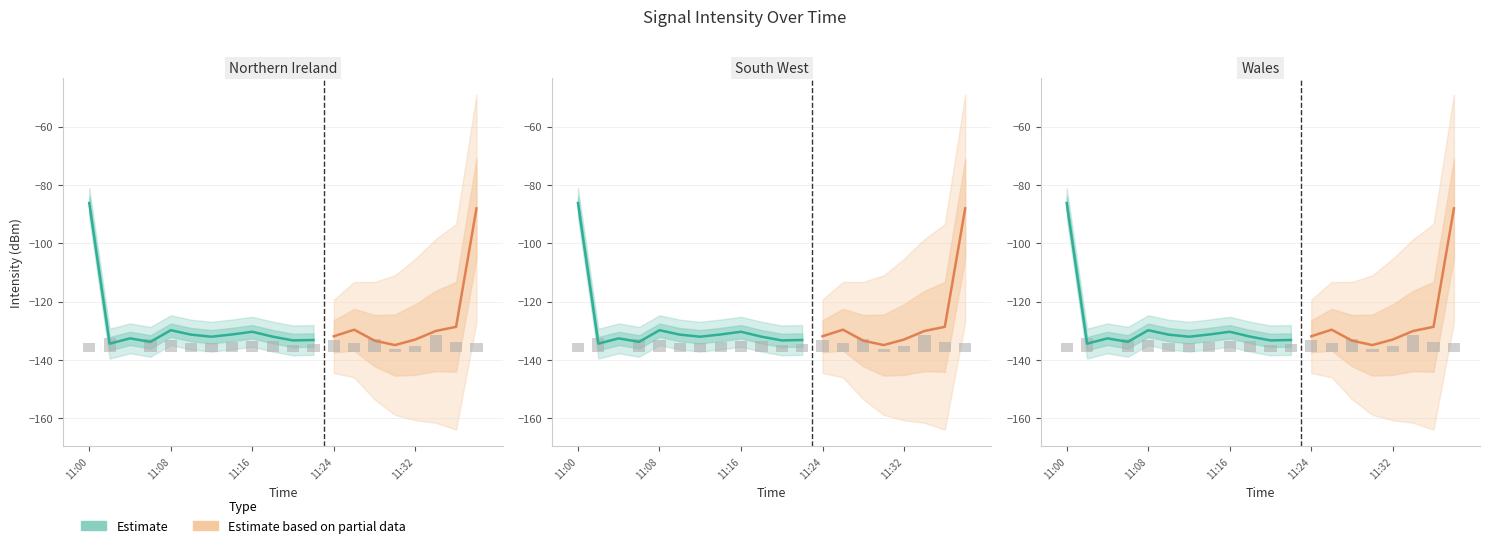

Which has a higher value, 7 or 3?

3